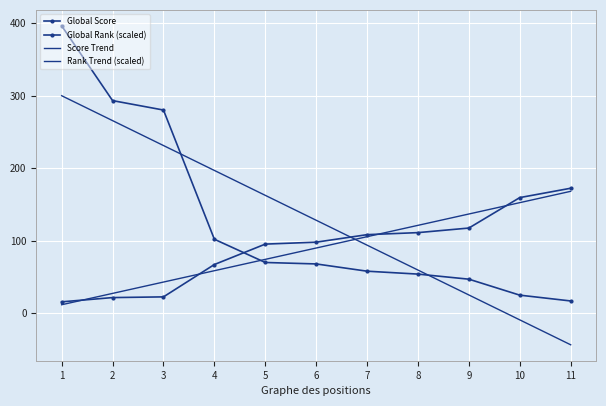

Count the number of data series in this chart.

4